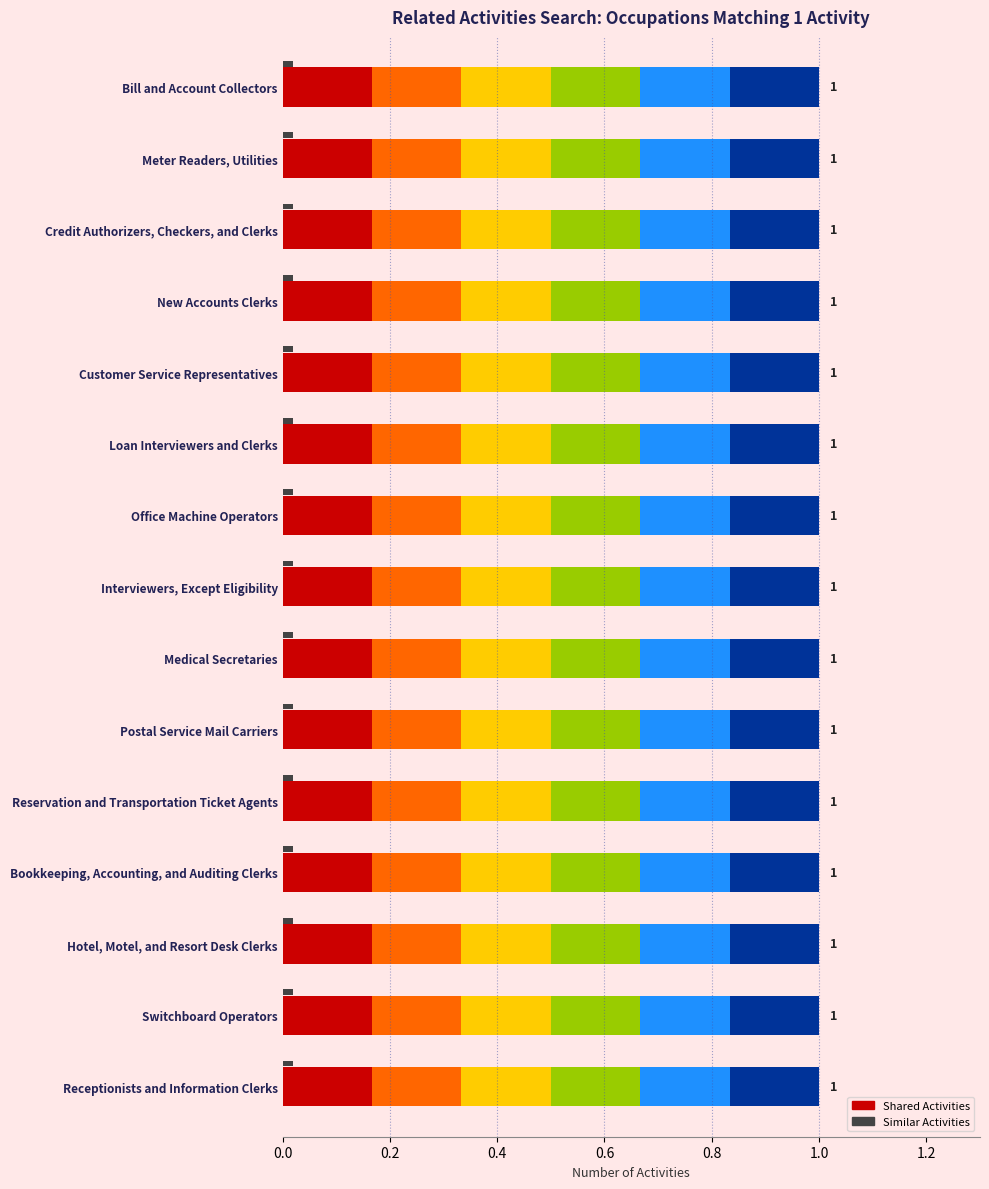

Which series changed the most between Meter Readers, Utilities and Medical Secretaries?

Shared Activities